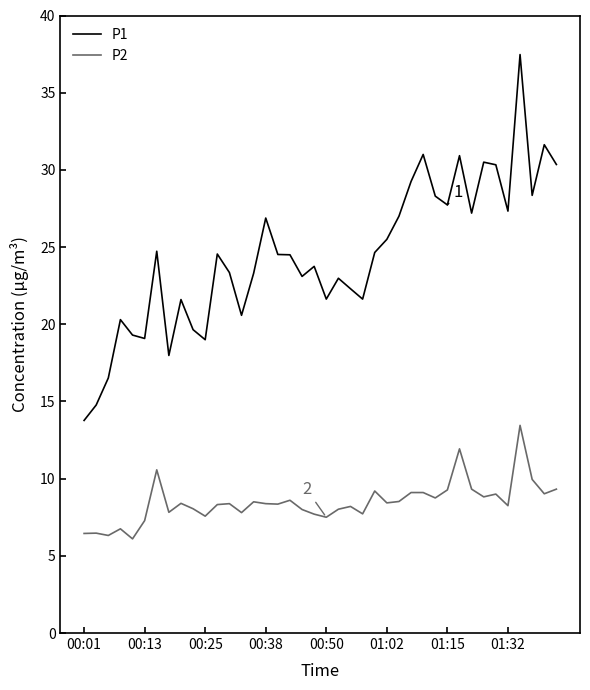

Which series has the largest range (max minus min)?

P1